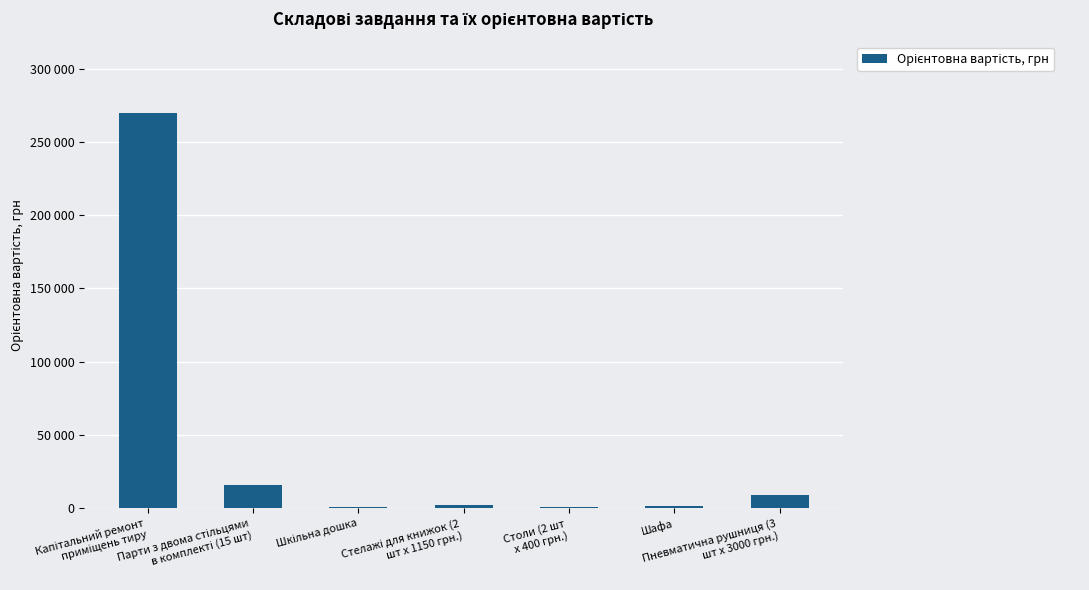

What value does the data have at Капітальний ремонт
приміщень тиру, to the nearest 10?

270000